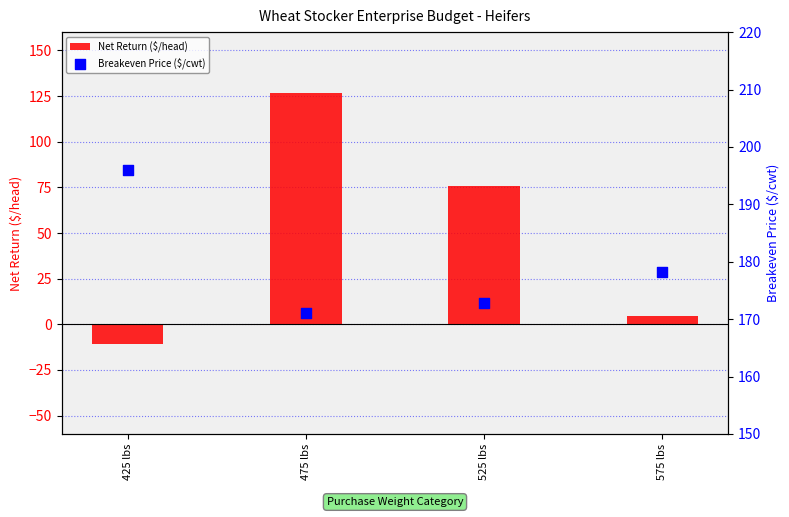

At which category is the sum across all series the highest?

475 lbs